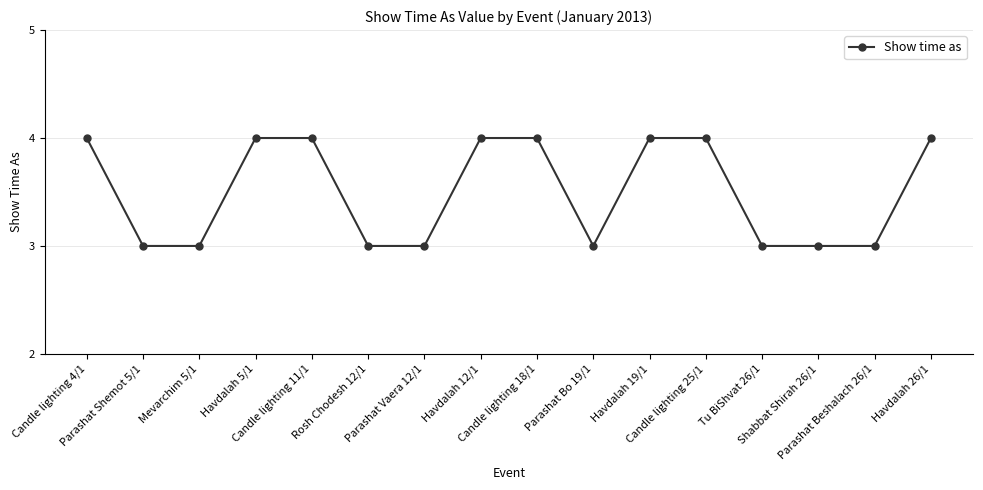

Approximately how many times larger is the value at Havdalah 26/1 compared to Candle lighting 25/1?

1.0